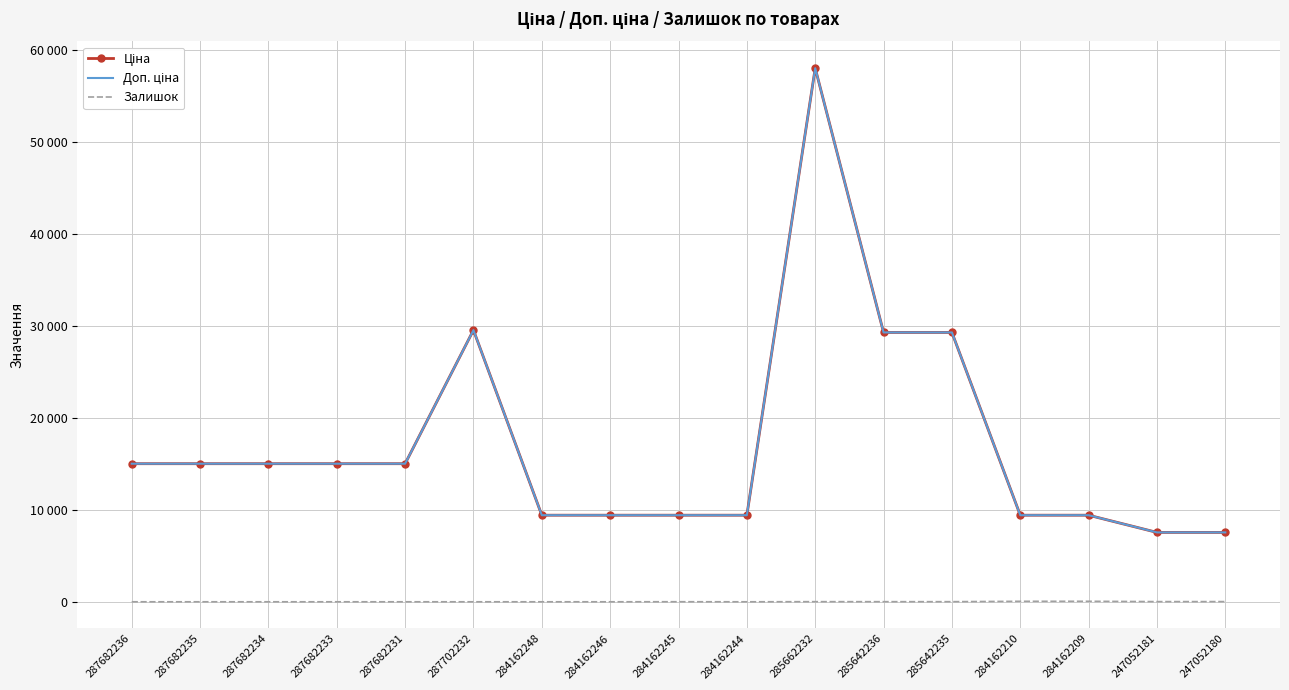

List the series in order of their peak value, lowest first.

Залишок, Ціна, Доп. ціна